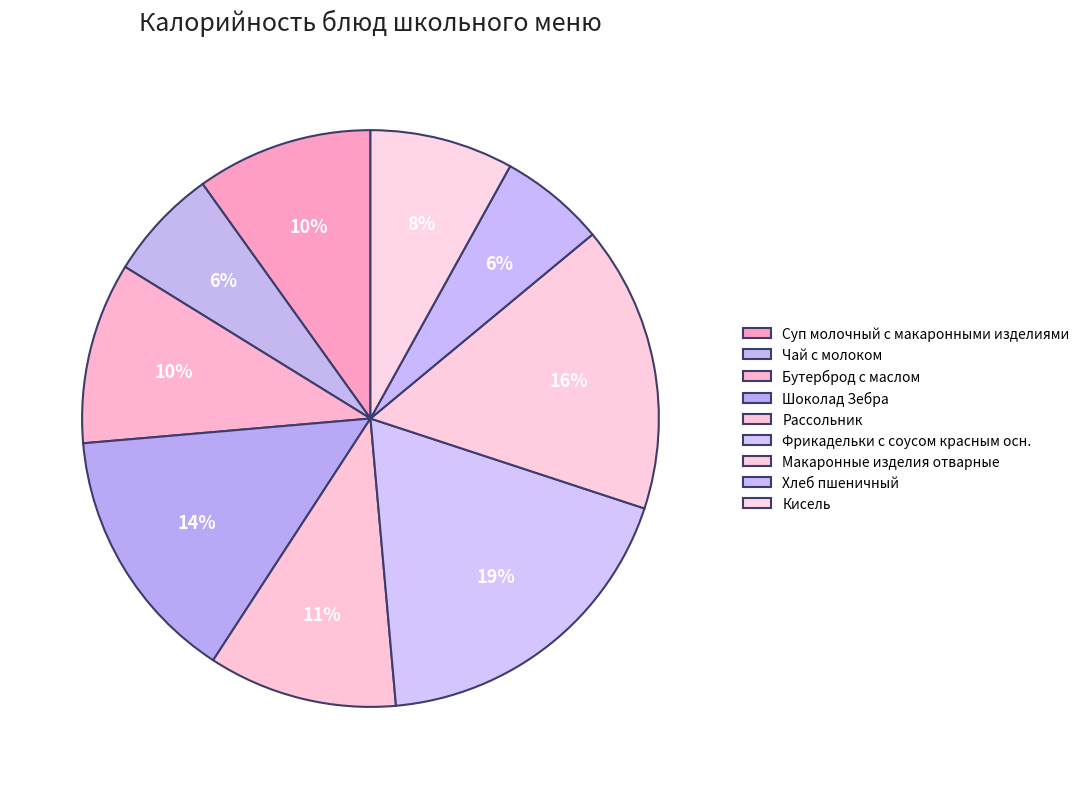

How many slices are in this pie chart?

9